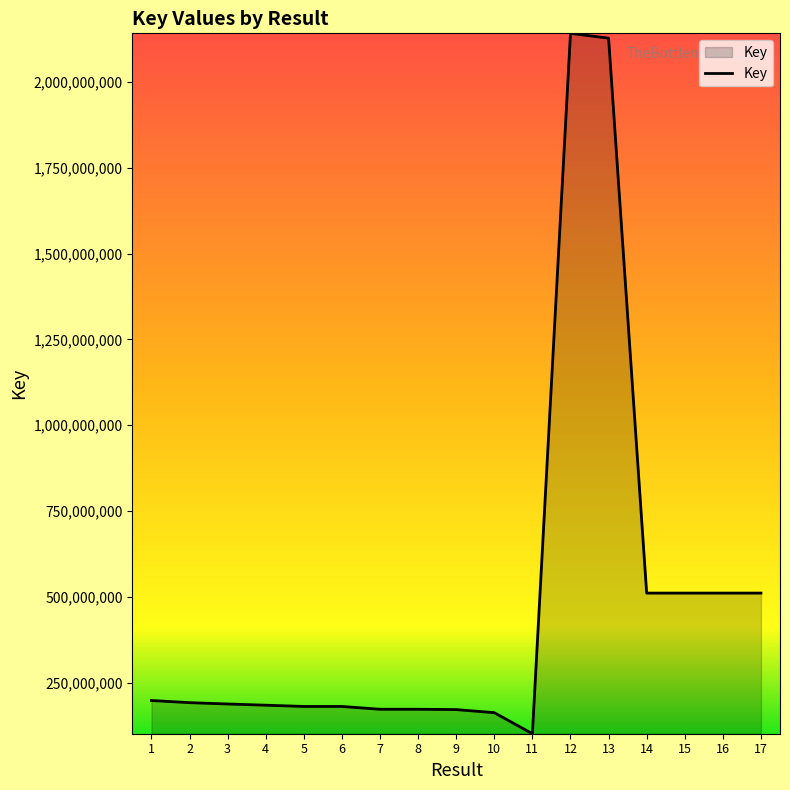

Is it true that the value at 15 is 815888281?

False